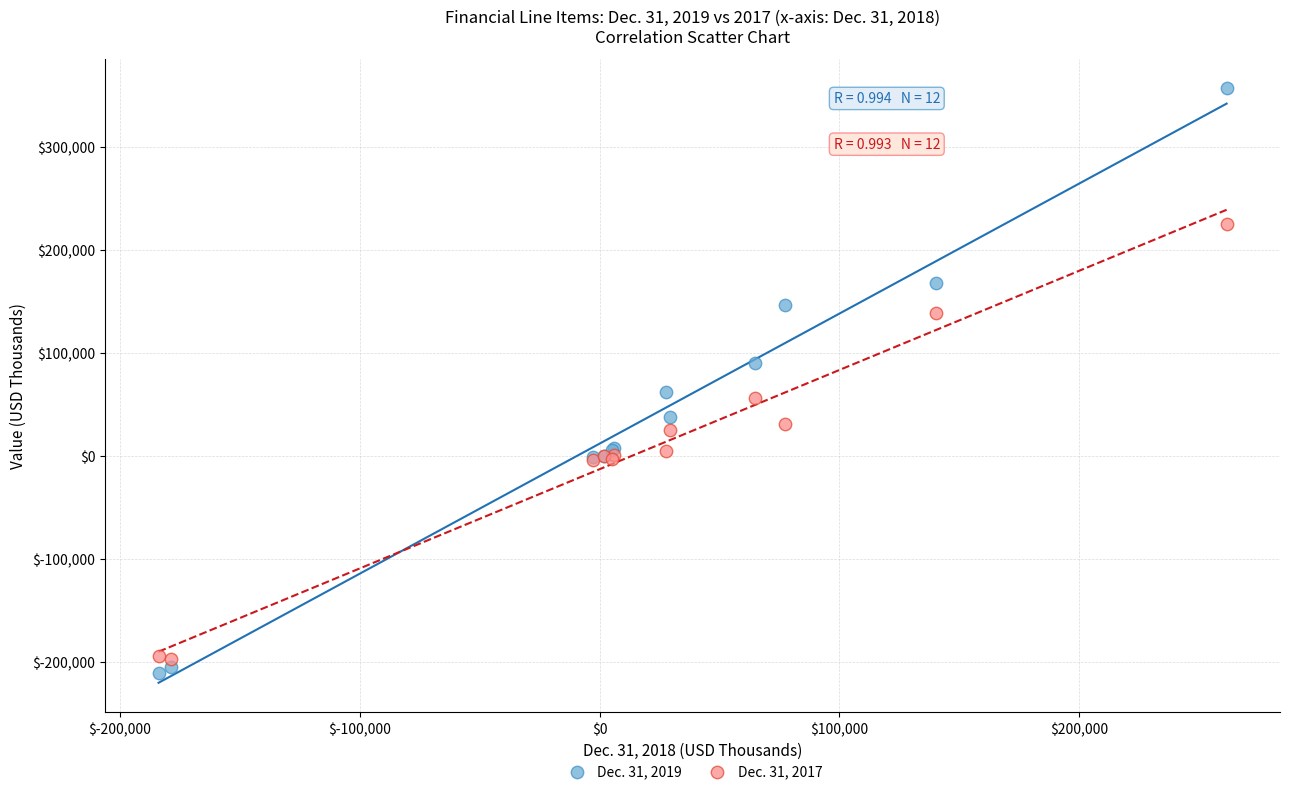

Which series contains the highest Y value?

Dec. 31, 2019